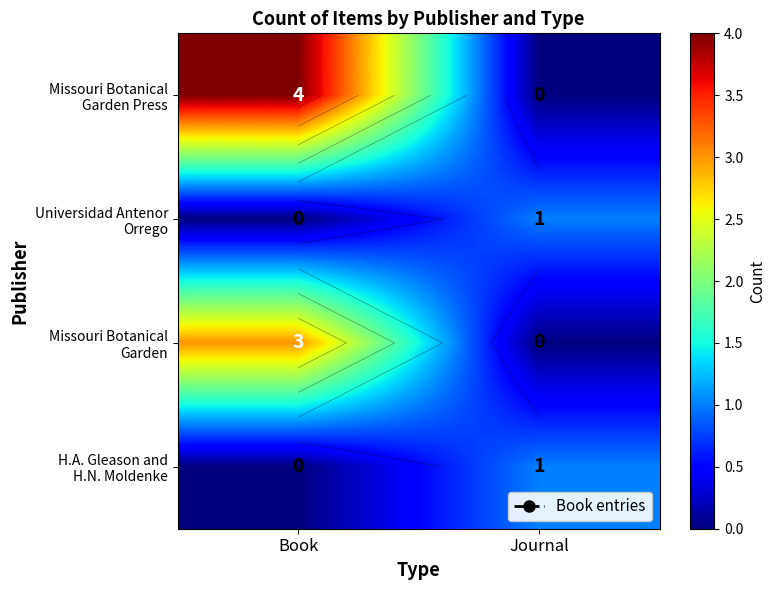

What is the difference between the maximum and minimum values in the Missouri Botanical Garden Press series?

4